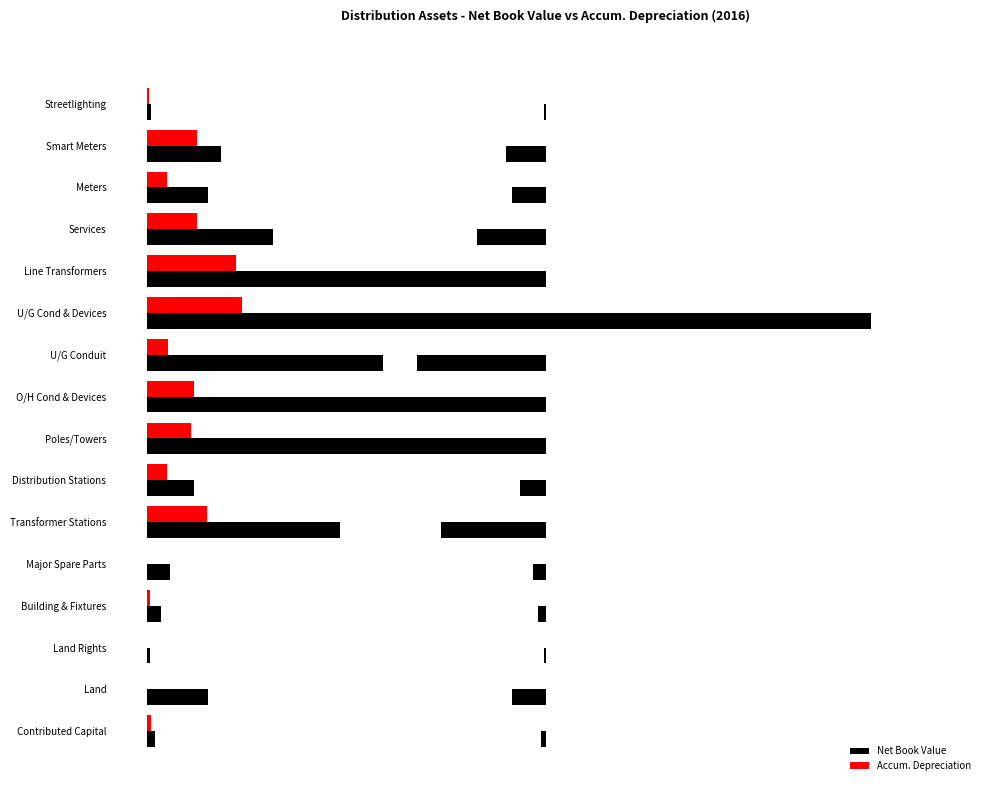

What is the greatest value displayed?

313945